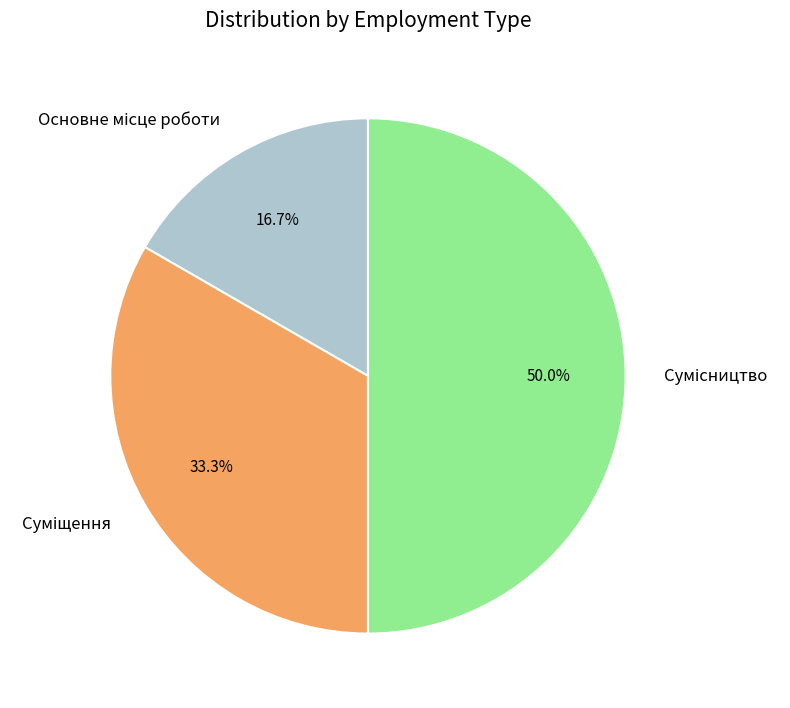

To the nearest percent, what is the difference between the largest and smallest slice percentages?

33%